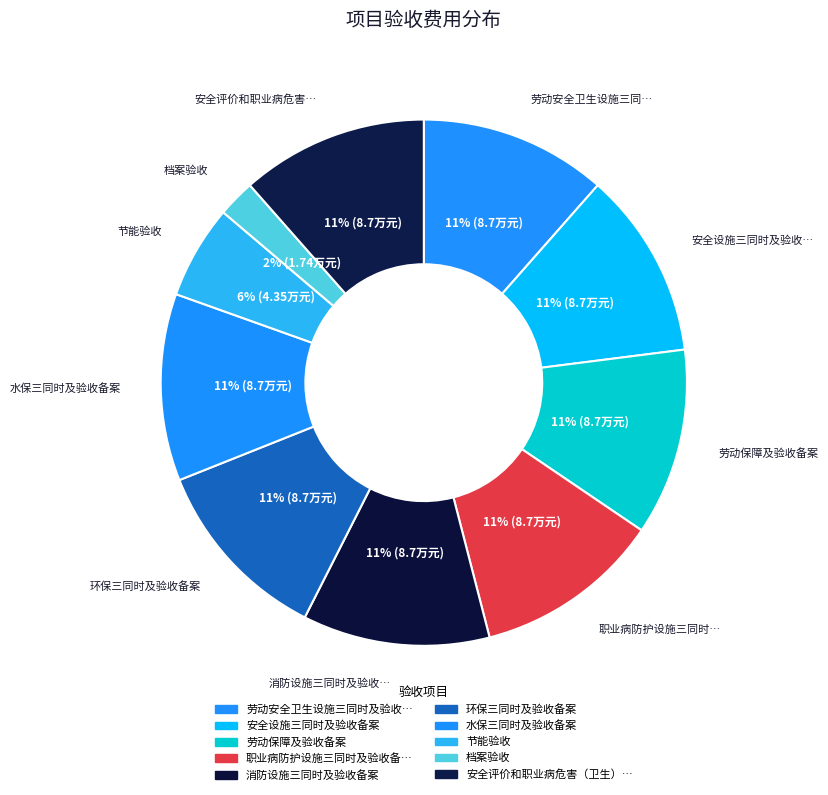

To the nearest percent, what is the difference between the largest and smallest slice percentages?

9%